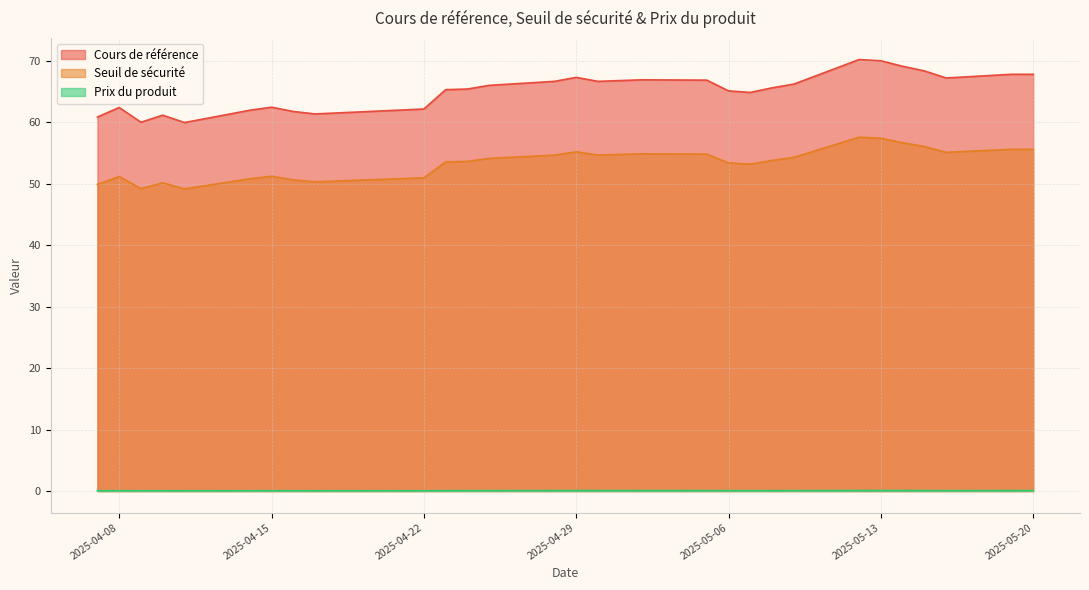

At how many categories does at least one series exceed 34?

29